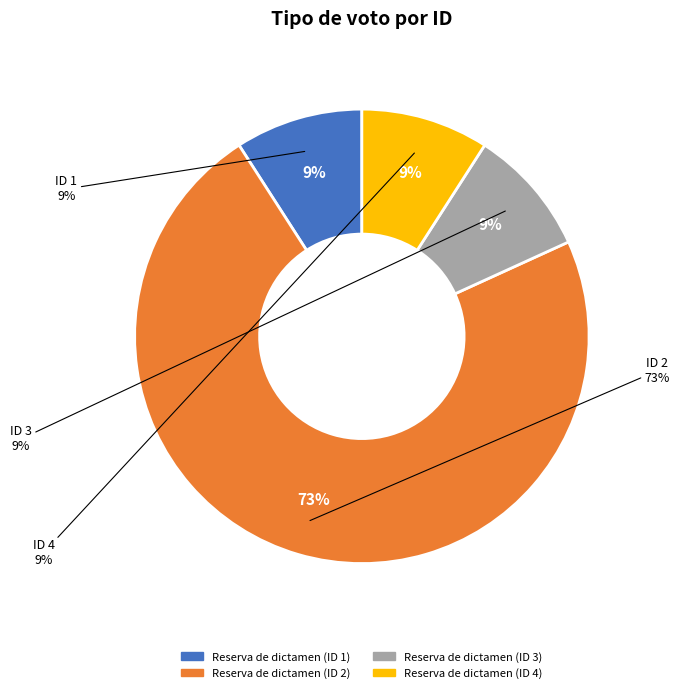

Rank the categories by value from lowest to highest.

Reserva de dictamen (ID 1), Reserva de dictamen (ID 3), Reserva de dictamen (ID 4), Reserva de dictamen (ID 2)